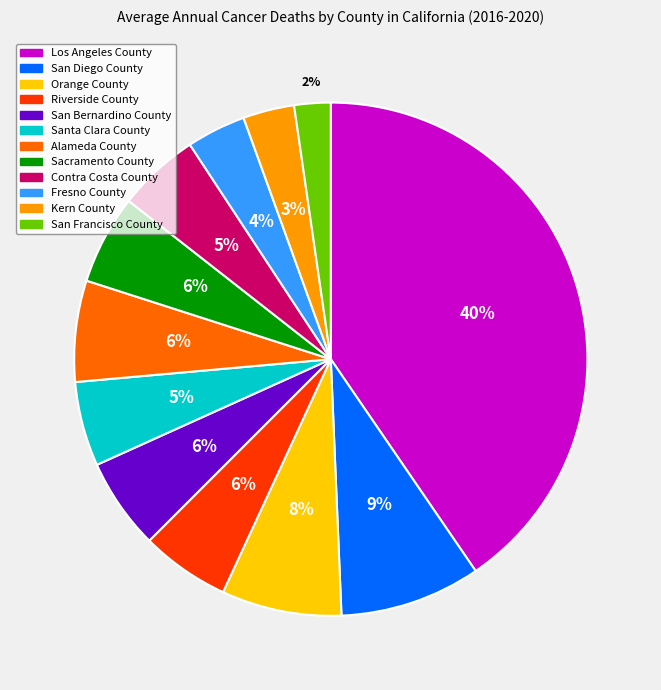

Does Contra Costa County account for over 50% of the chart?

No